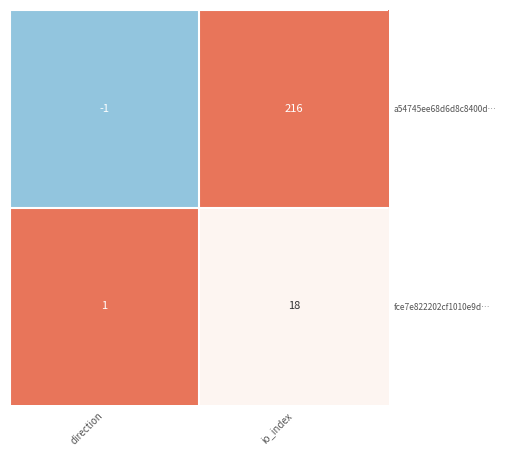

The fce7e822202cf1010e9d… series shows 9 at io_index. True or false?

False